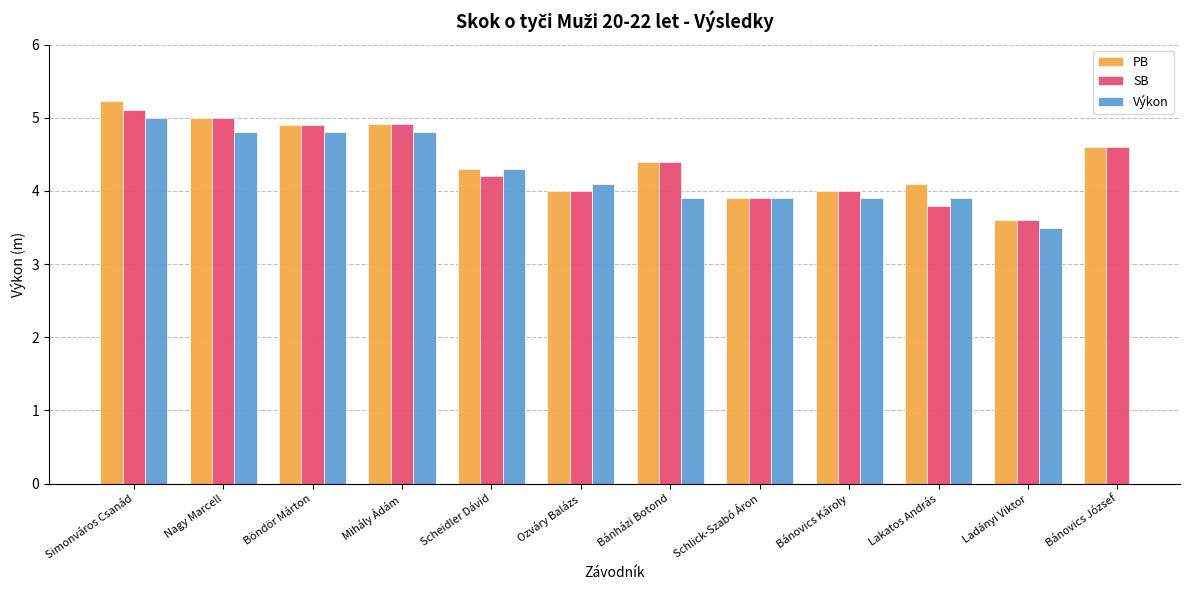

What is the label of the 12th bar from the left?

Bánovics József